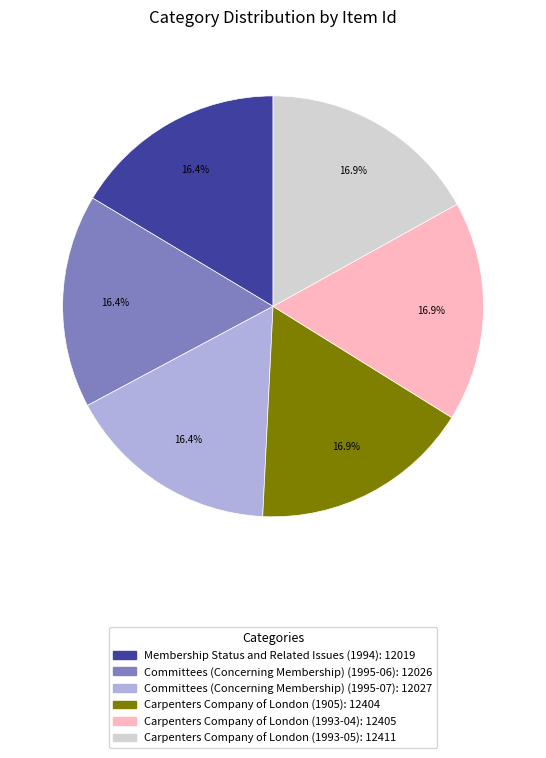

Is there any slice that represents more than half of the pie?

No